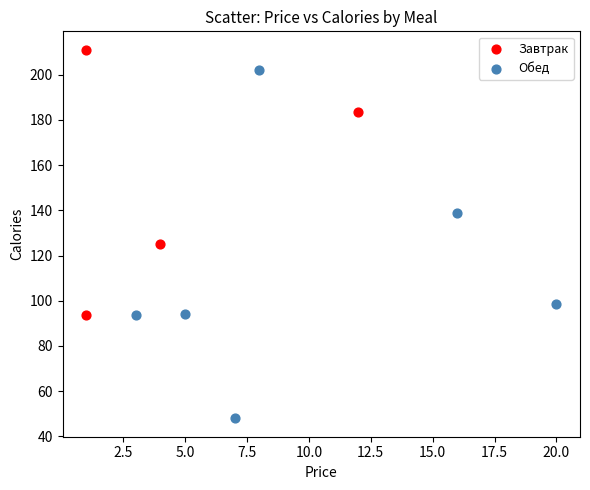

Which series contains the highest Y value?

Завтрак